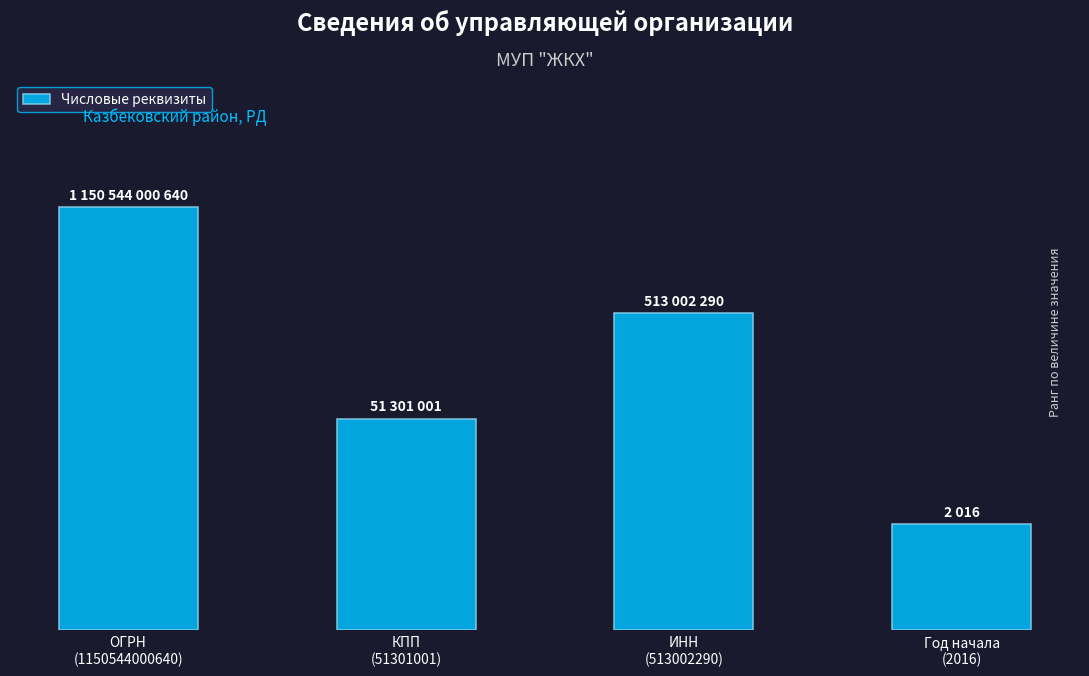

What is the change in value from КПП
(51301001) to Год начала
(2016)?

-1